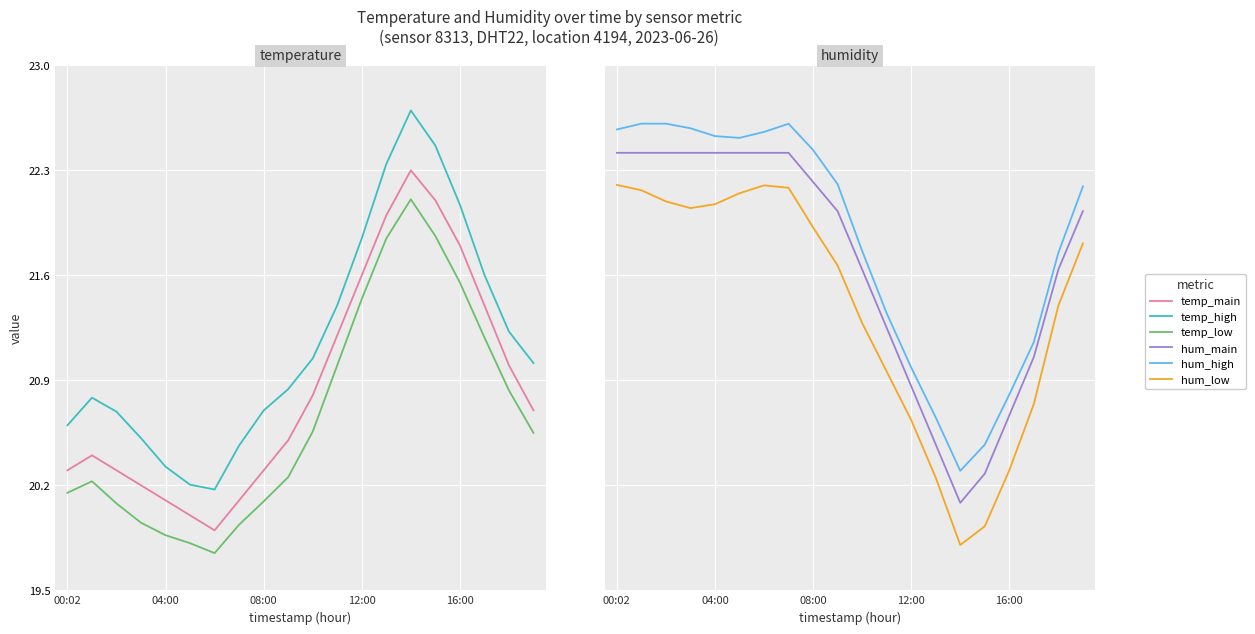

At how many categories does at least one series exceed 67?

20